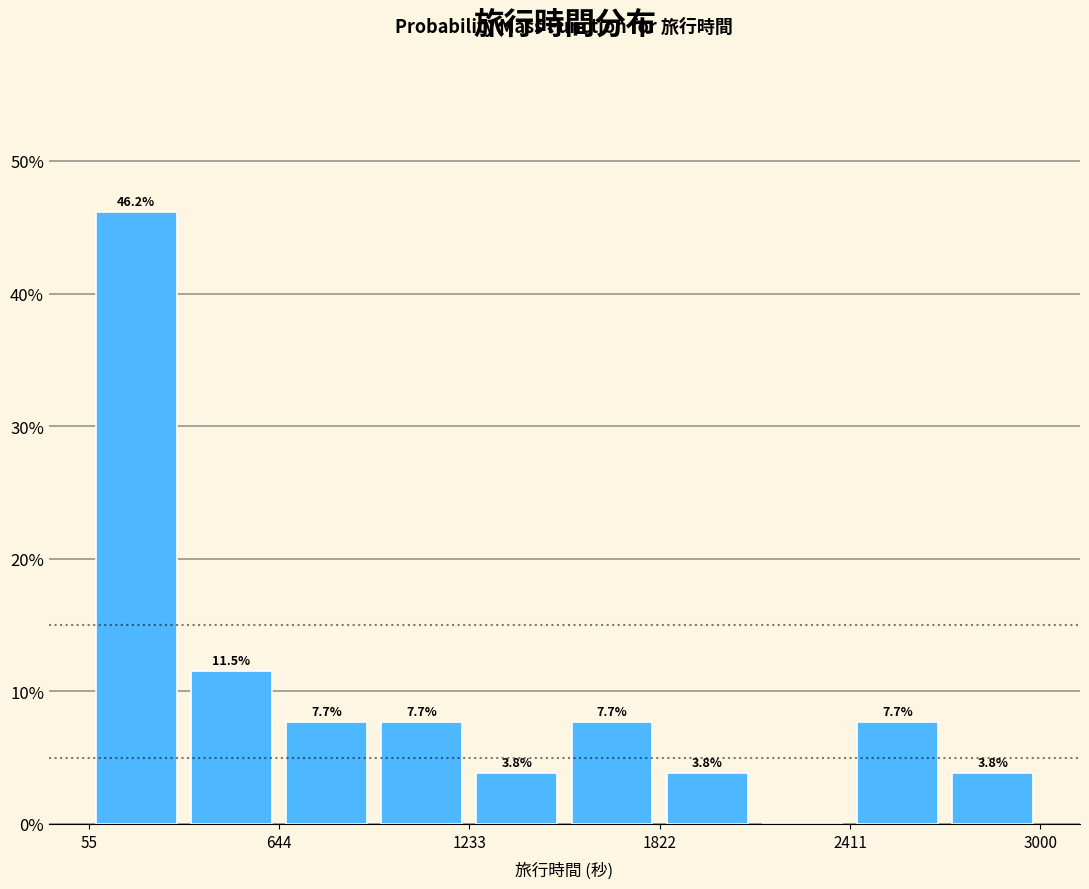

Read against the x-axis, roughly where is the centre of the tallest bar?

200